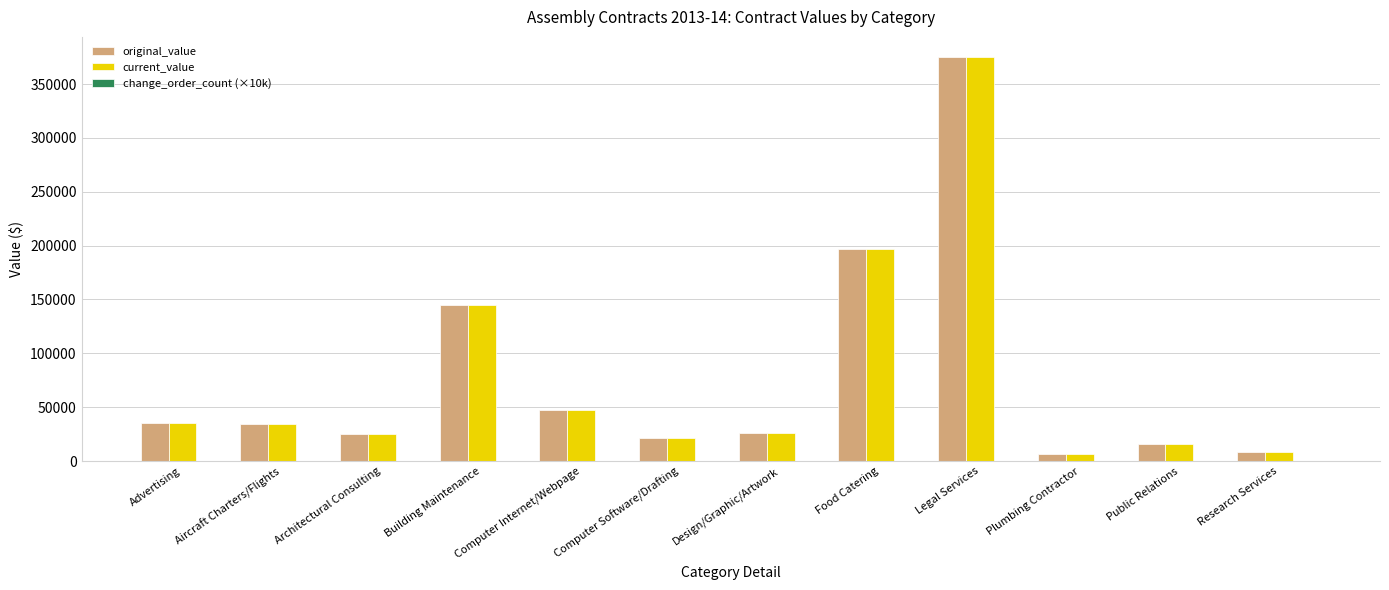

What position from the right is Research Services?

1